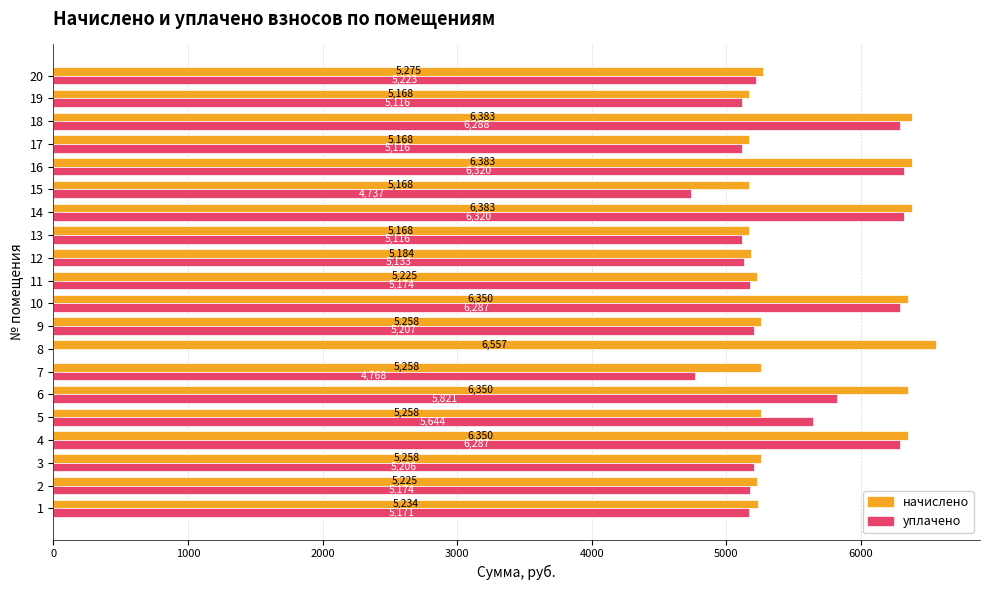

Read the начислено value at 5.

5258.4